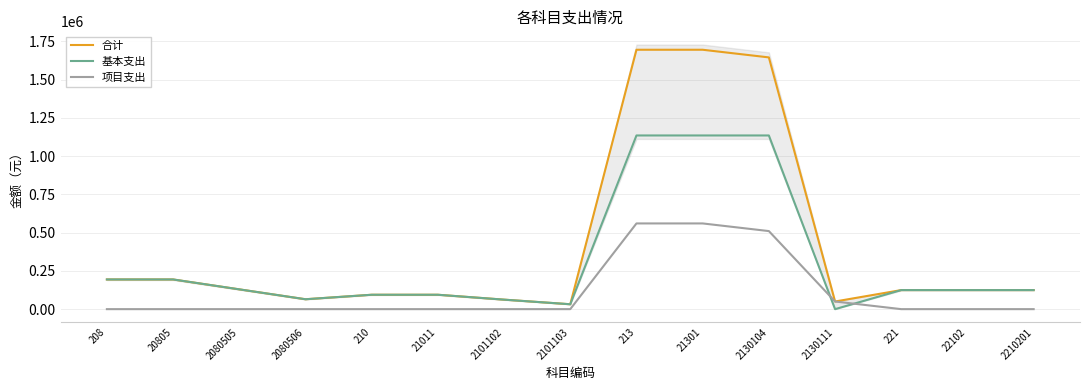

What is the maximum value shown in the chart?

1694693.7